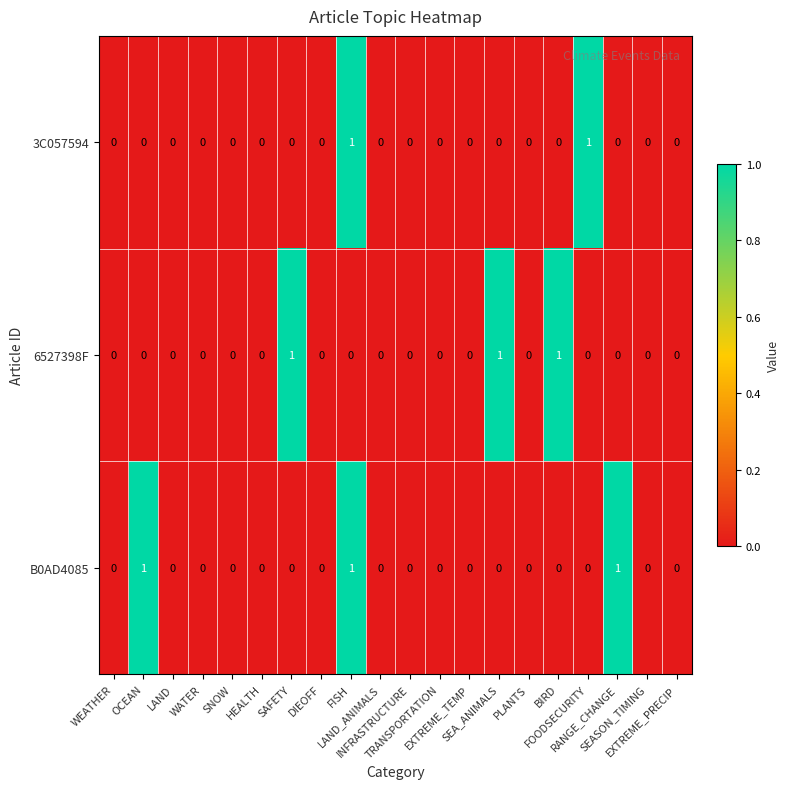

What is the sum of all B0AD4085 values?

3